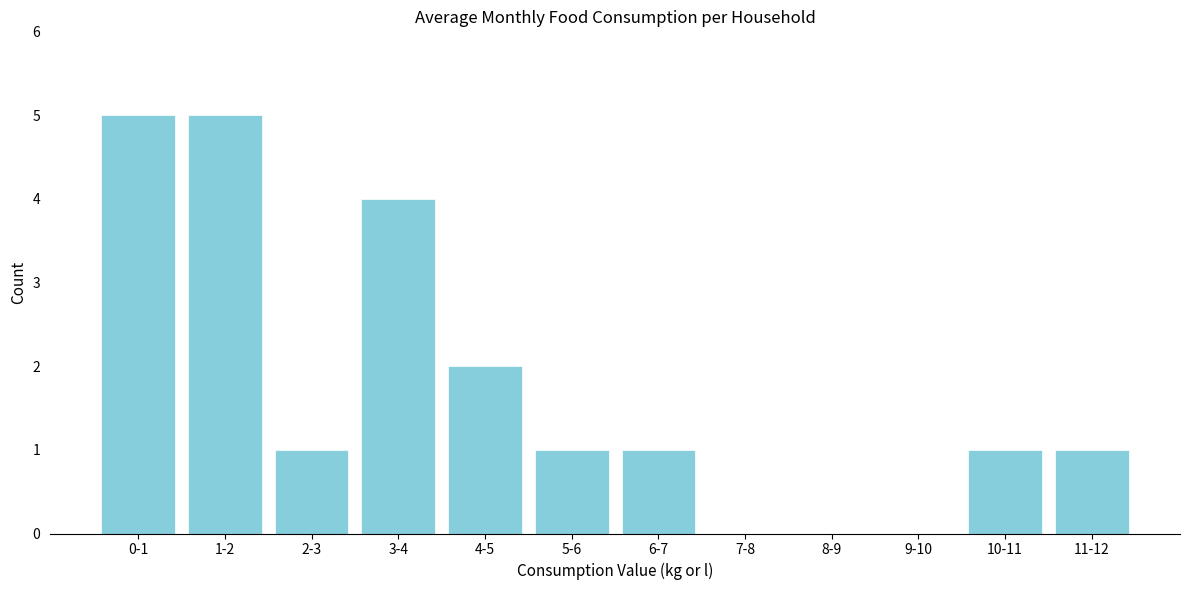

Reading left to right, list all the values displayed in this chart.

0-1=5	1-2=5	2-3=1	3-4=4	4-5=2	5-6=1	6-7=1	7-8=0	8-9=0	9-10=0	10-11=1	11-12=1